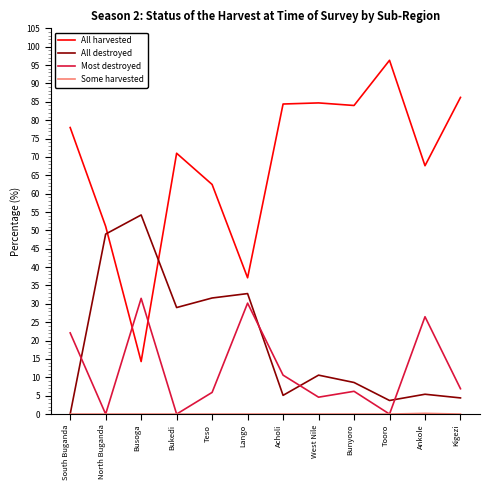

Which series changed the most between Lango and Acholi?

All harvested